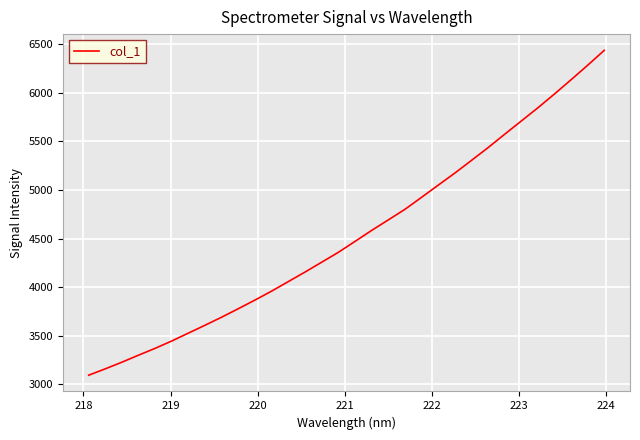

What is the difference between the maximum and minimum values?

3343.1